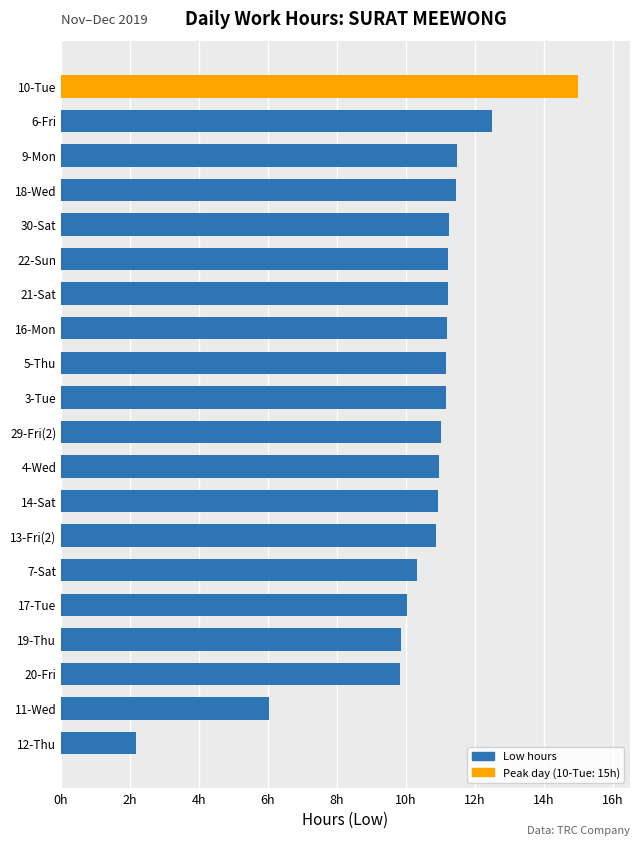

What is the sum of all values?

209.6